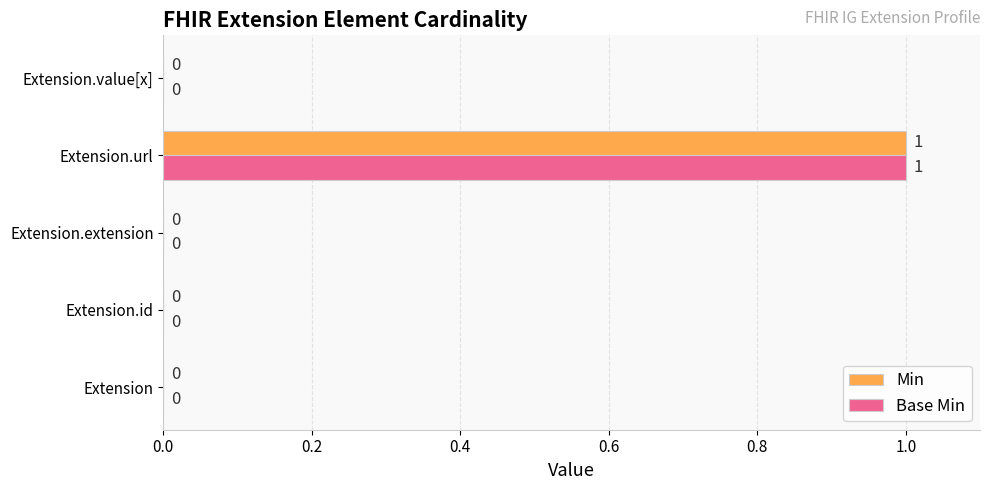

At which category is the sum across all series the highest?

Extension.url